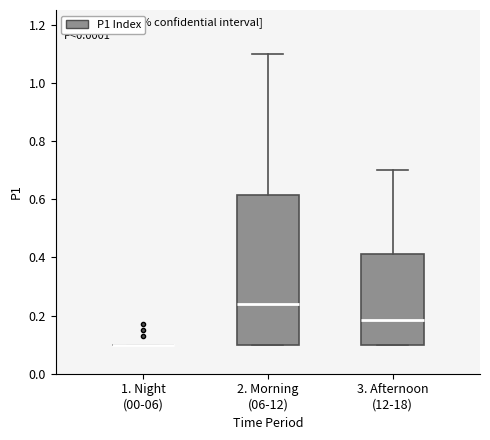

Reading left to right, transcribe this box plot: for each box, give where its median line is, the range the box spans, and where its two whiskers end, as read against the y-axis. The values are not printed on the chart, so give them approximately, as read against the axis.

1. Night (00-06): box collapsed to a line at 0.10, whiskers 0.10 to 0.10
2. Morning (06-12): median 0.24, box 0.10 to 0.62, whiskers 0.10 to 1.10
3. Afternoon (12-18): median 0.18, box 0.10 to 0.42, whiskers 0.10 to 0.70